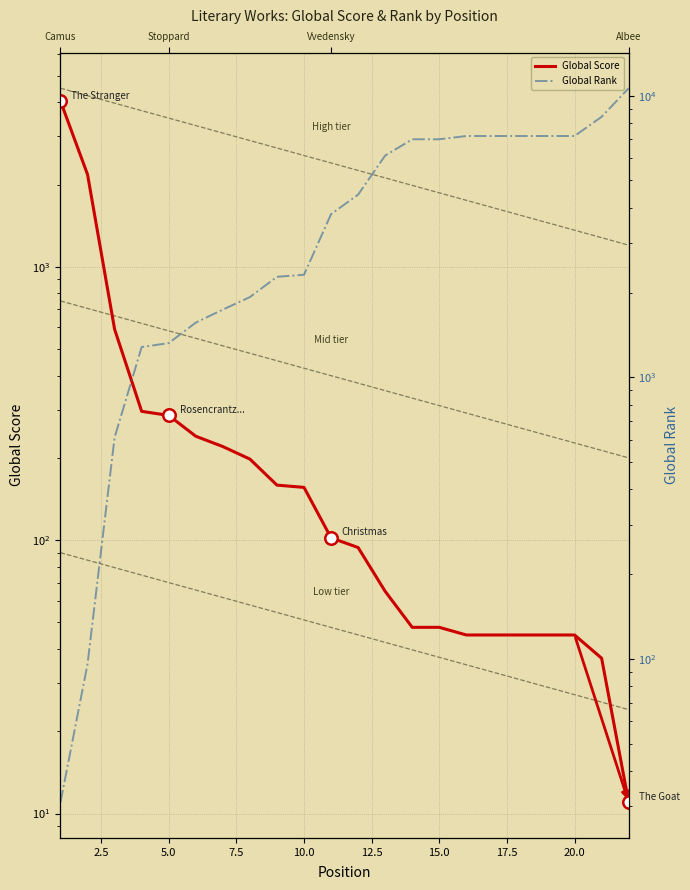

How many lines are shown in the chart?

2